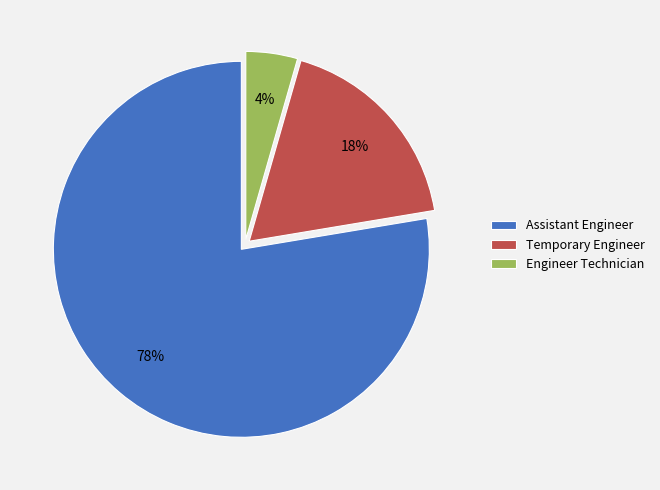

What percentage is the Temporary Engineer slice, to the nearest percent?

18%